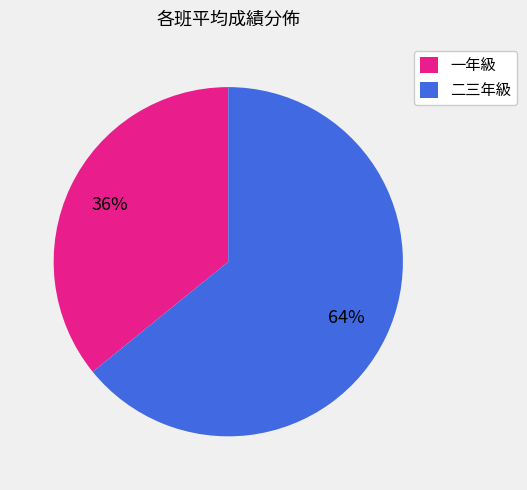

What is the ratio of the value at 一年級 to the value at 二三年級?

0.6